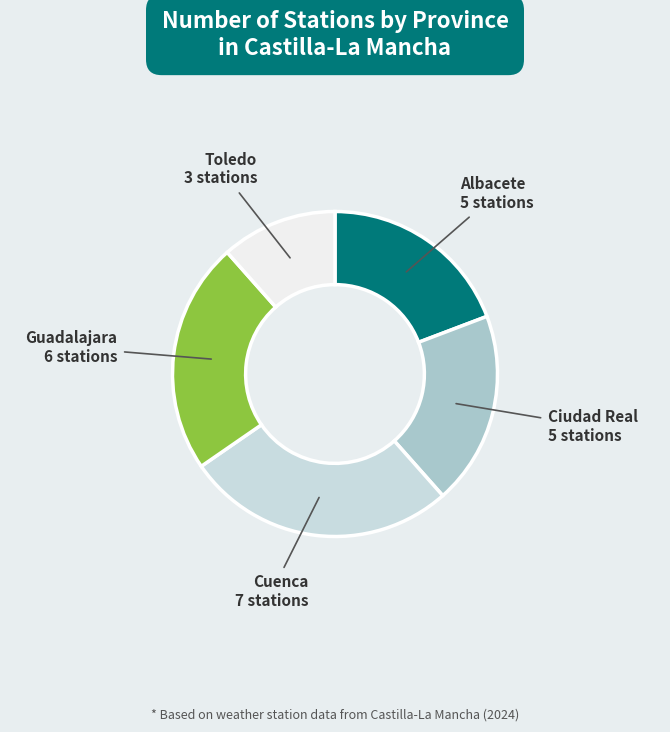

Is there a majority slice in this chart?

No